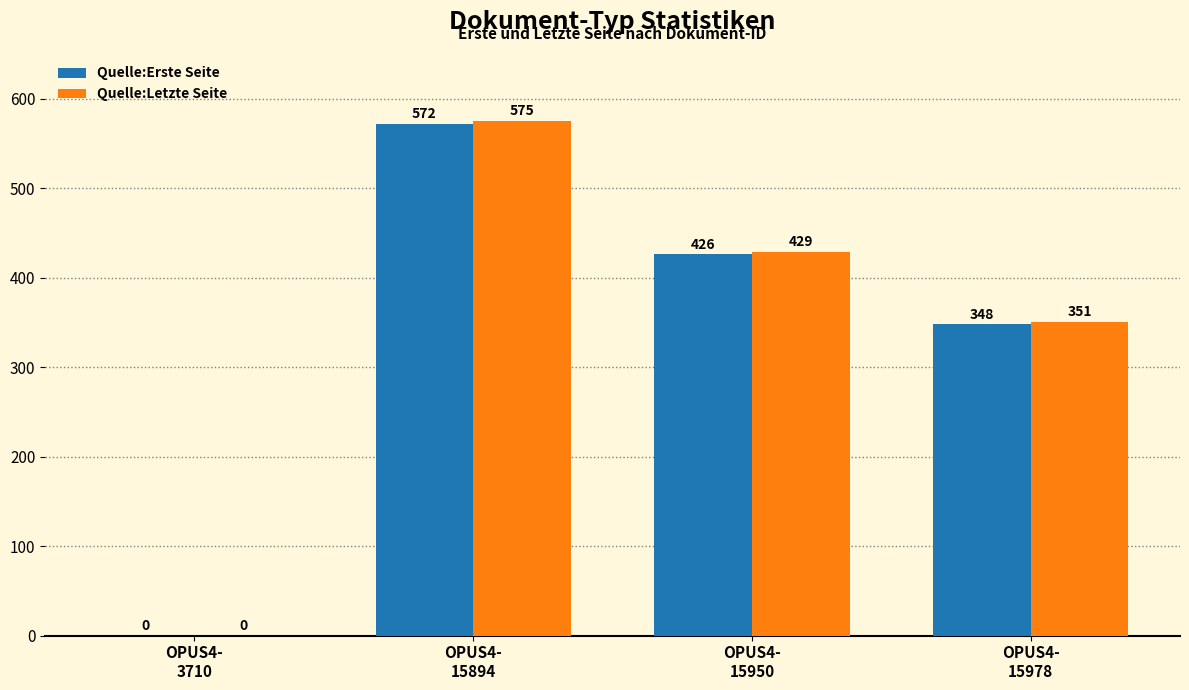

What is the highest value of the Quelle:Erste Seite series?

572